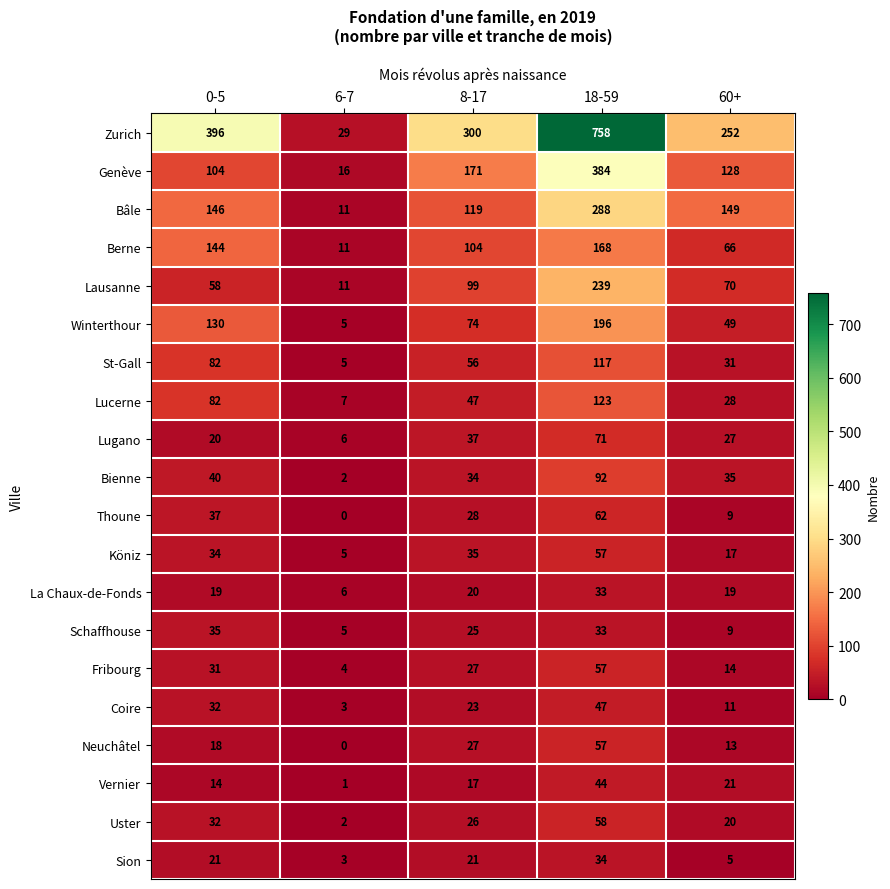

What is the average value of the Neuchâtel series?

23